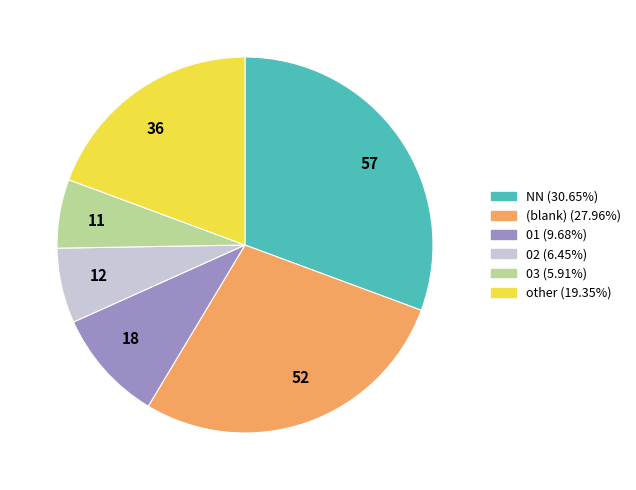

Count the number of slices in the pie.

6